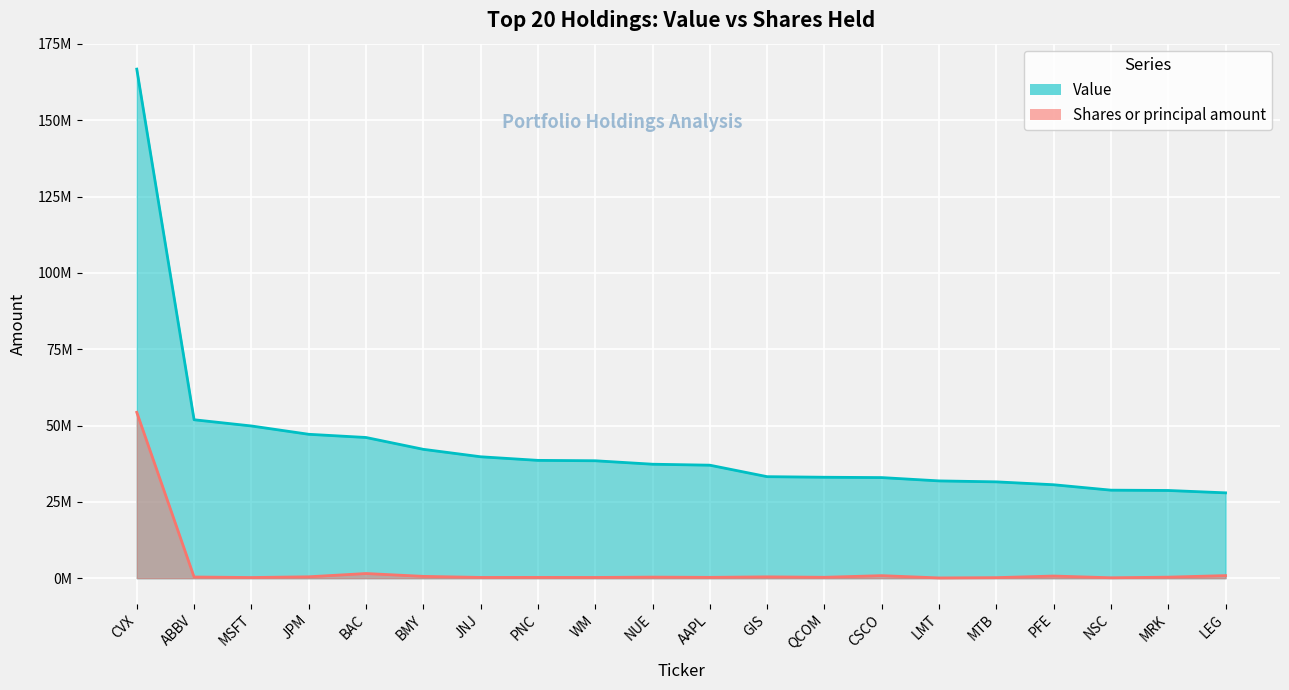

Which series has the largest range (max minus min)?

Value